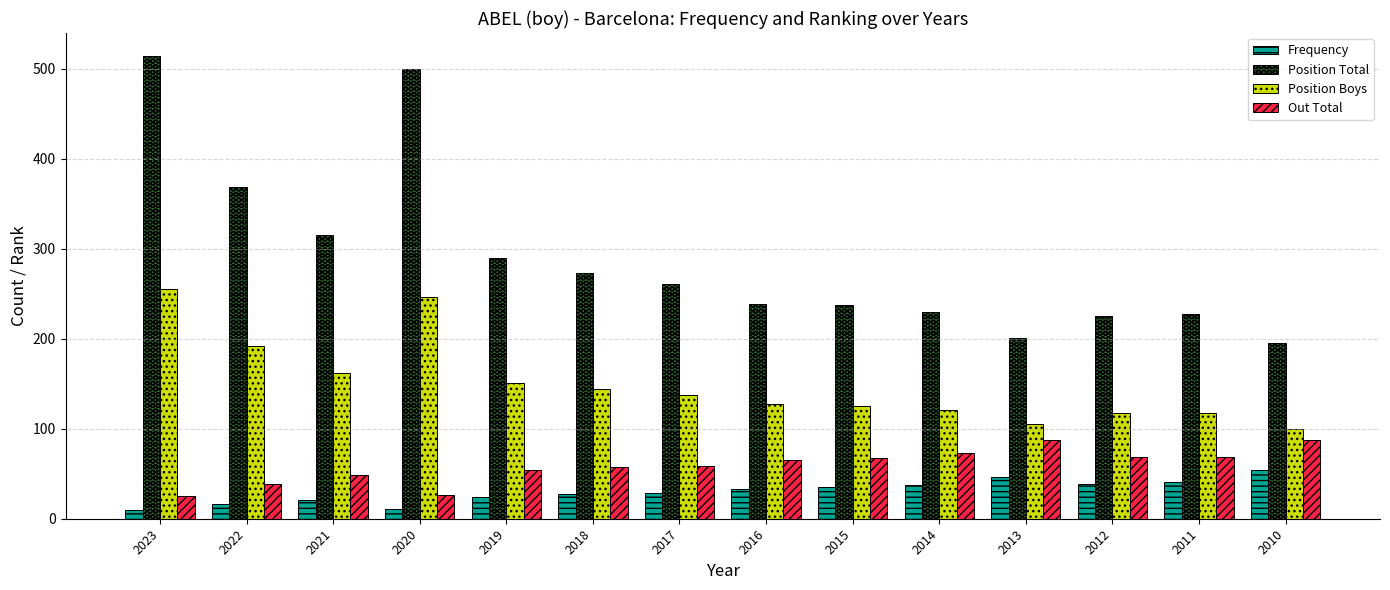

Does the chart contain any negative values?

No